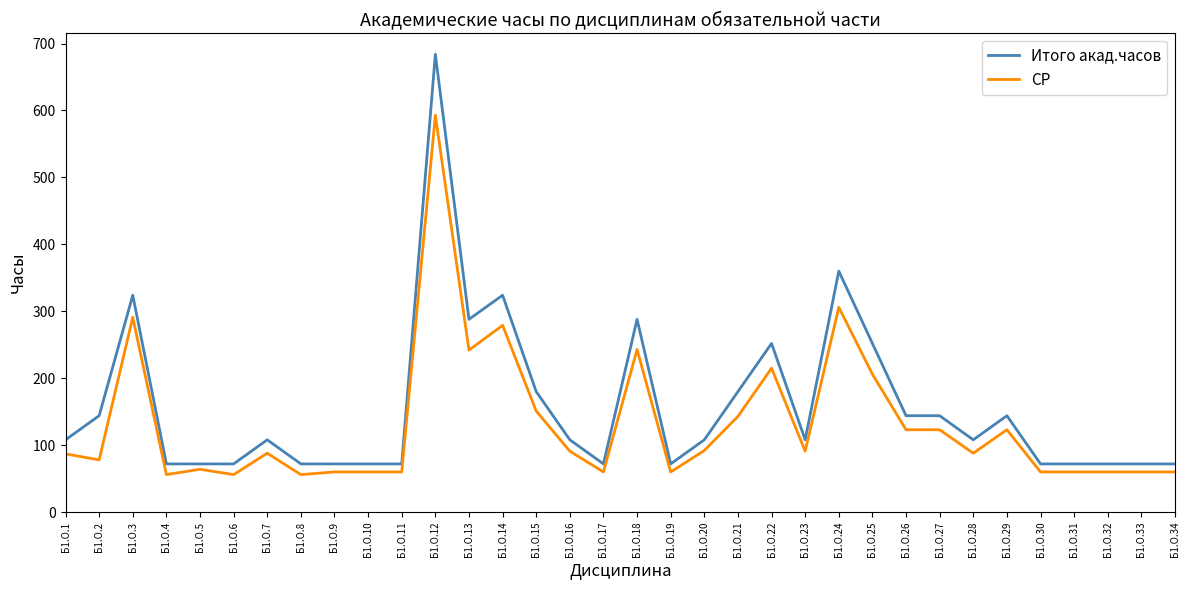

The Итого акад.часов series shows 25 at Б1.О.30. True or false?

False